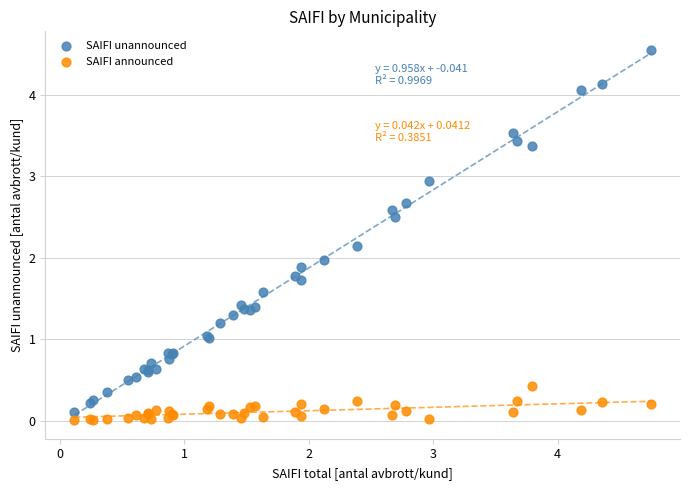

Which series reaches the maximum Y coordinate?

SAIFI unannounced